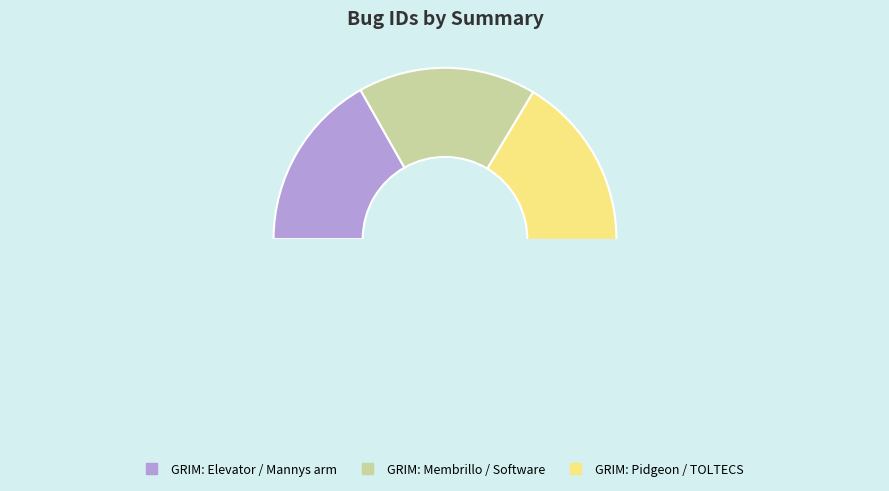

True or false: GRIM: Mannys arm reaches accounts for 4% of the total.

False